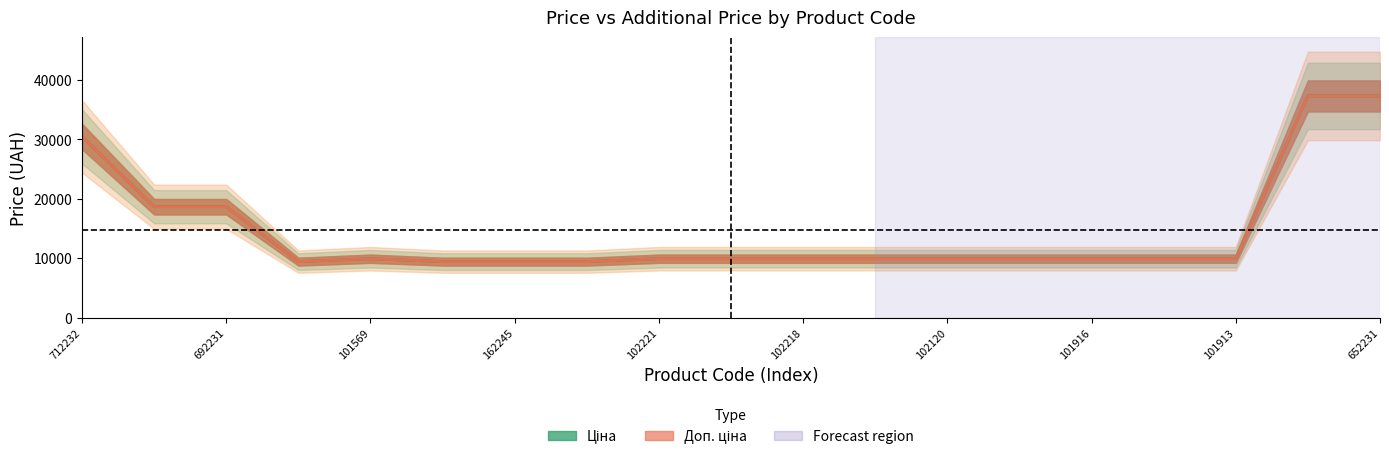

What are all the series names shown in the legend?

Ціна, Доп. ціна